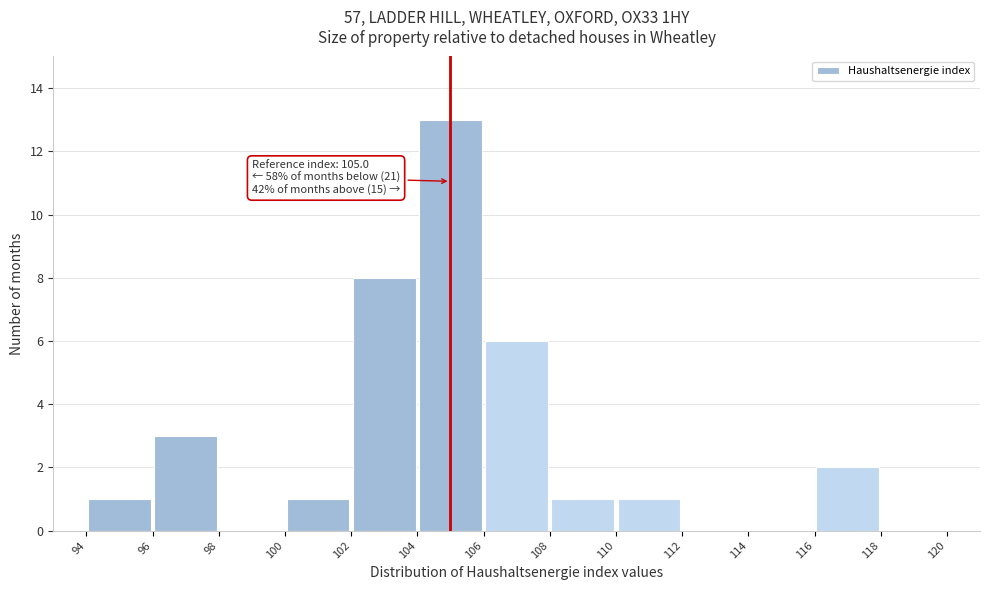

Over which range of the x-axis is the bar tallest?

104 to 106